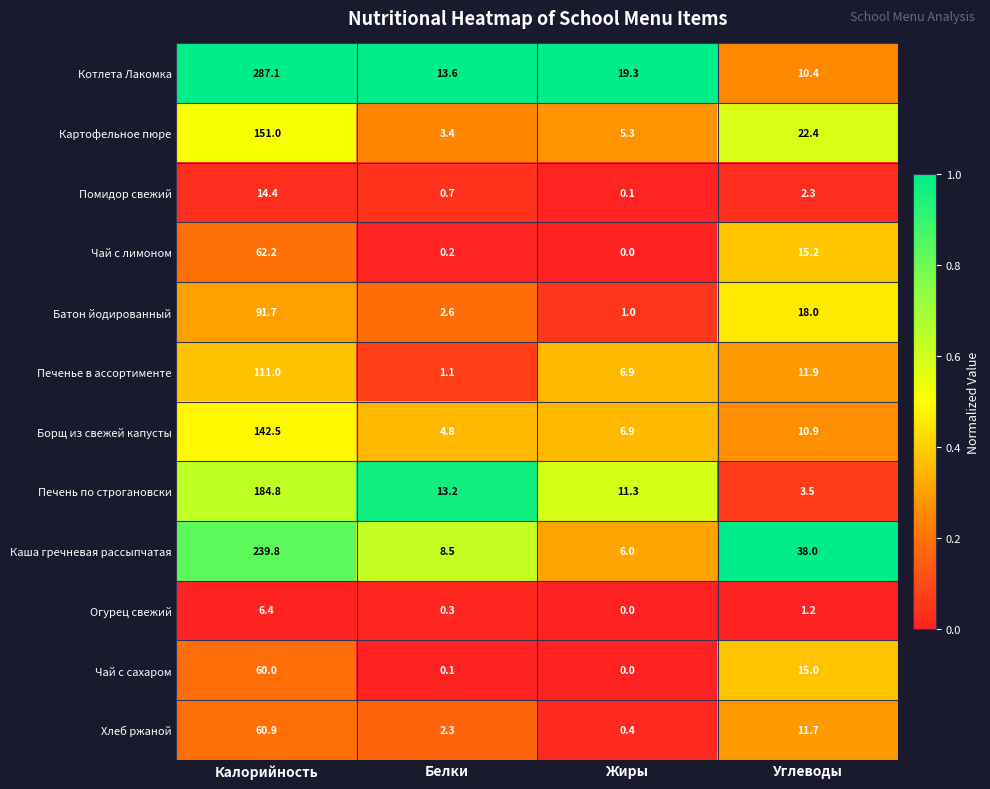

What is the difference between the highest and lowest values at Калорийность?

280.7